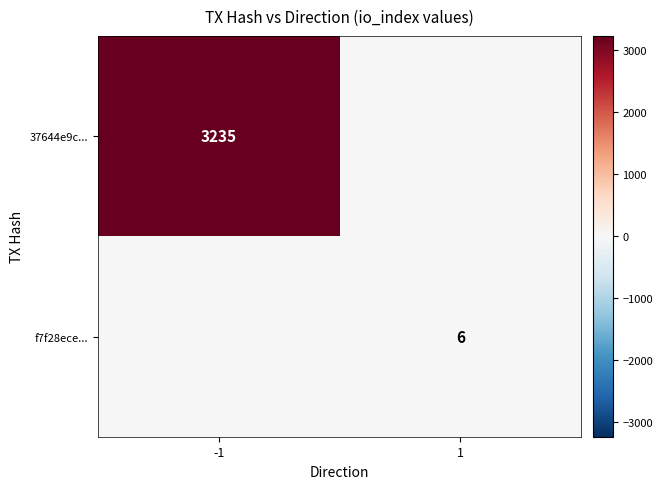

Which category has the lowest value across all series?

1